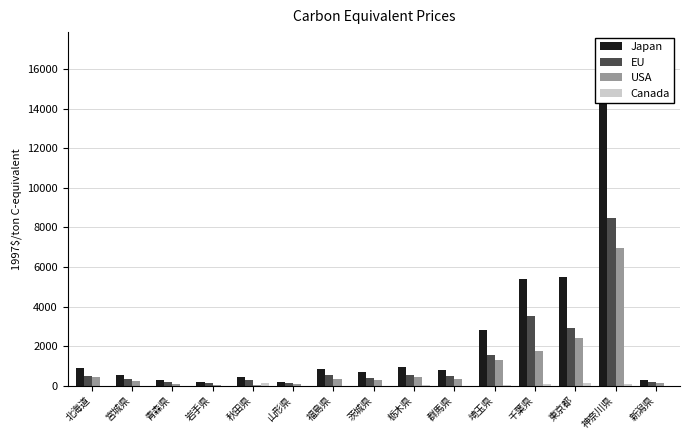

What is the difference between the maximum and minimum values in the USA series?

6906